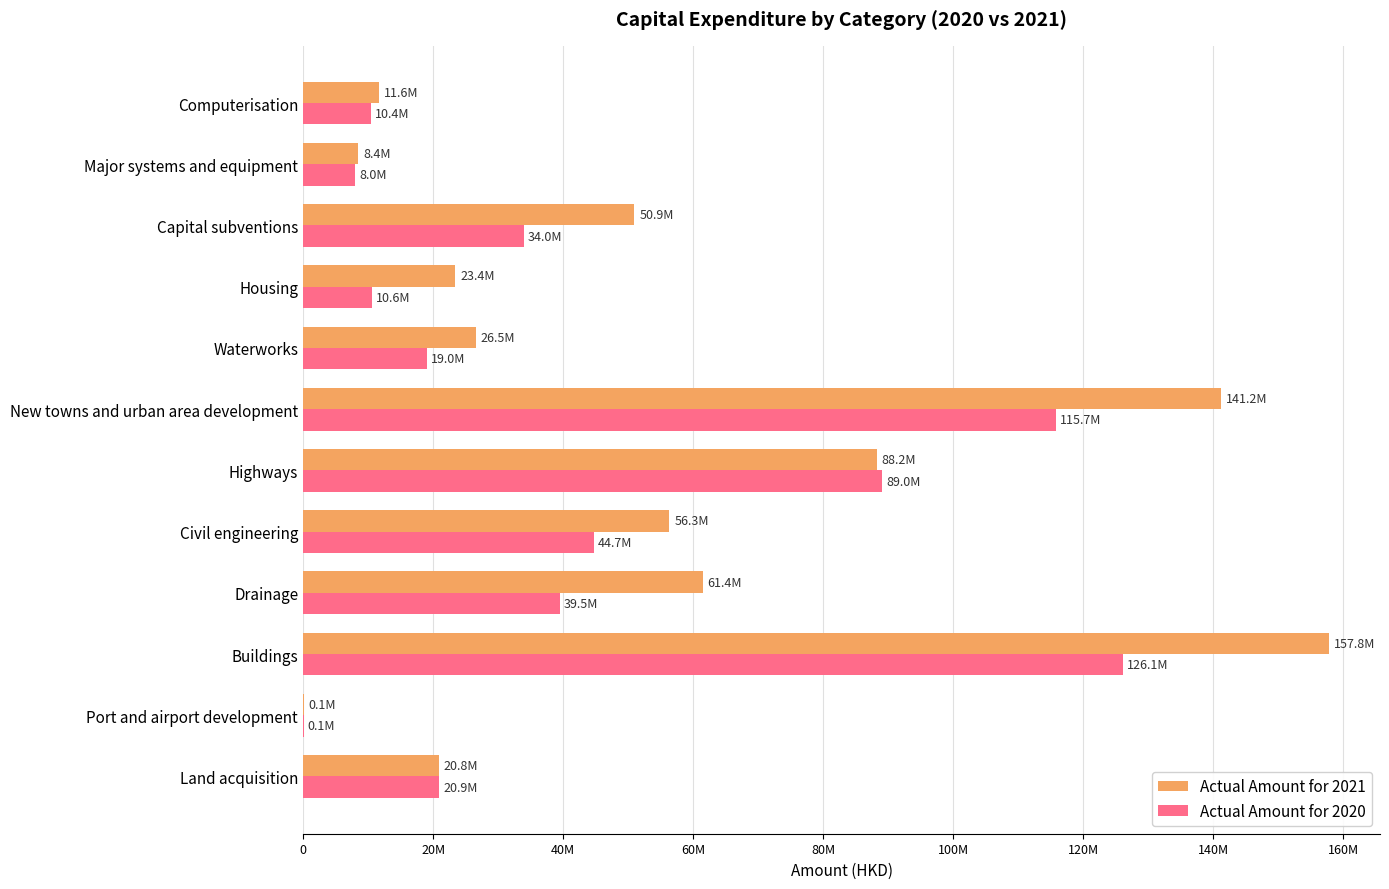

What are all the series names shown in the legend?

Actual Amount for 2021, Actual Amount for 2020